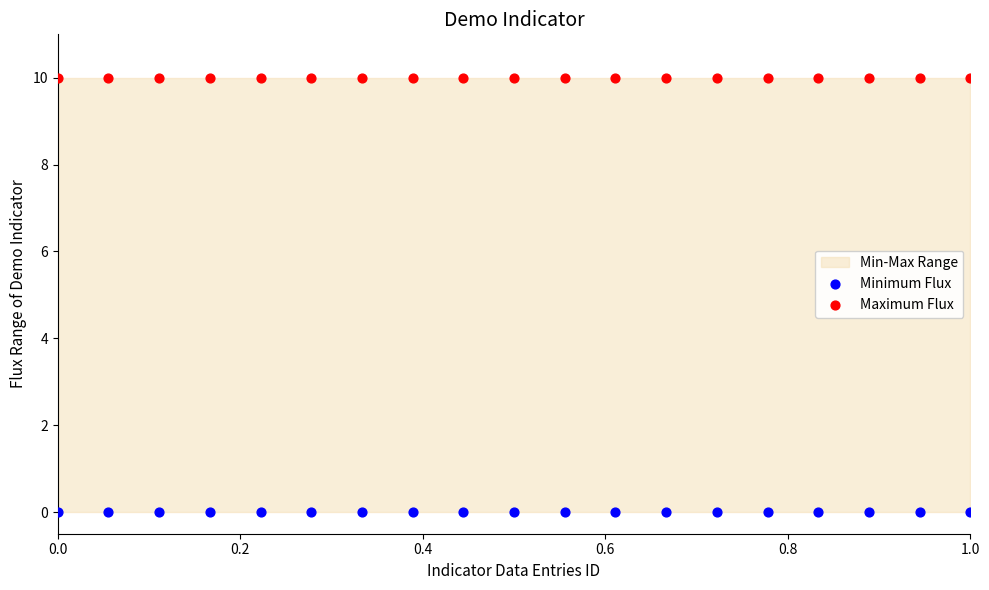

Which series contains the highest Y value?

Maximum Flux